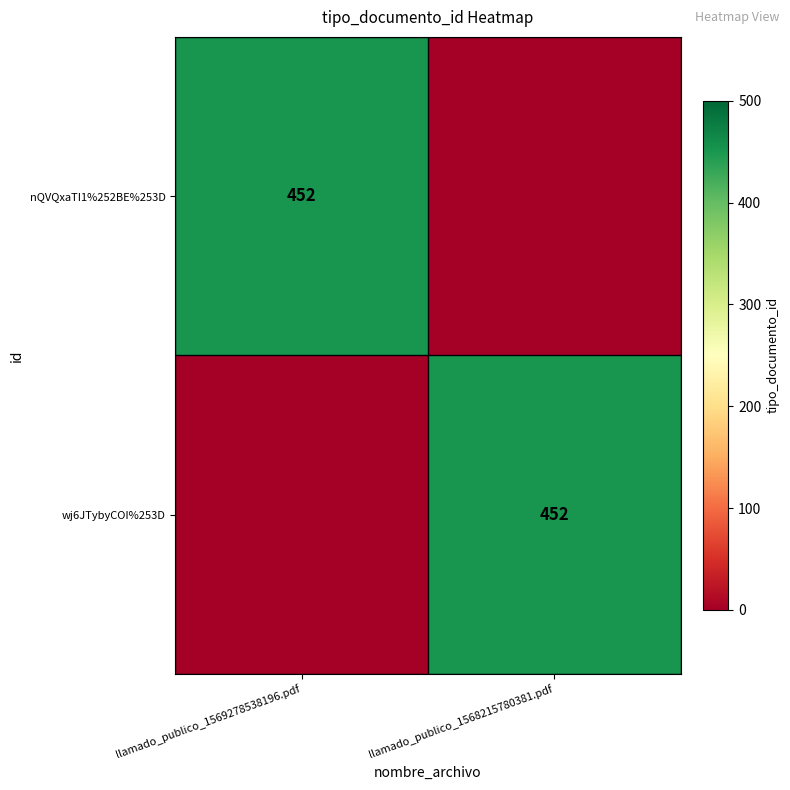

Is it true that nQVQxaTI1%252BE%253D equals 678 at llamado_publico_1569278538196.pdf?

False